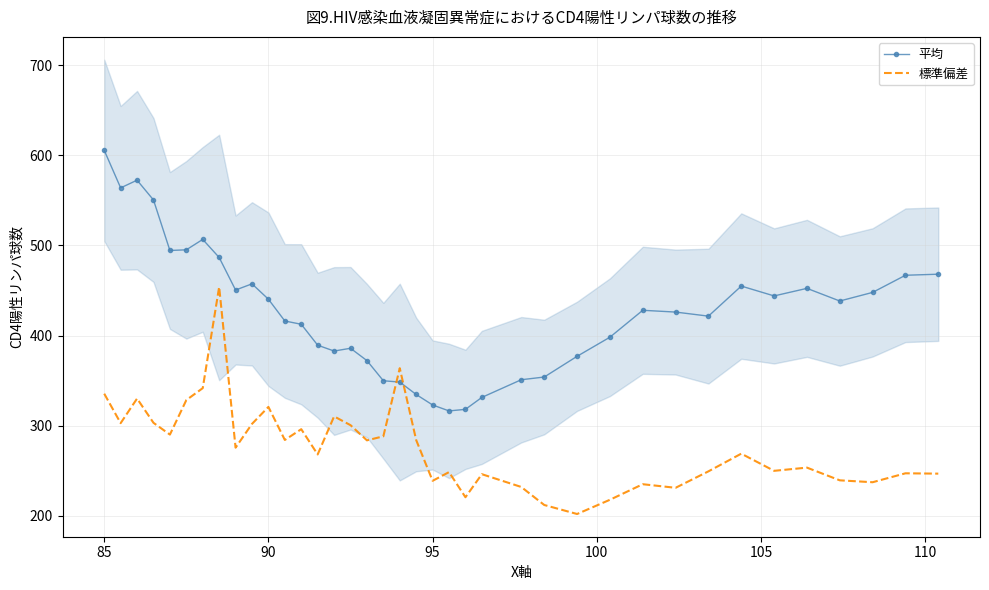

After their last crossing, which series has the higher values: 標準偏差 or 平均?

平均